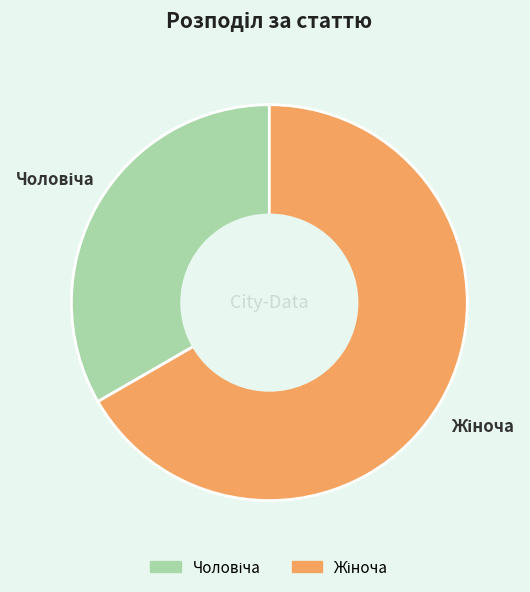

Is there any slice that represents more than half of the pie?

Yes